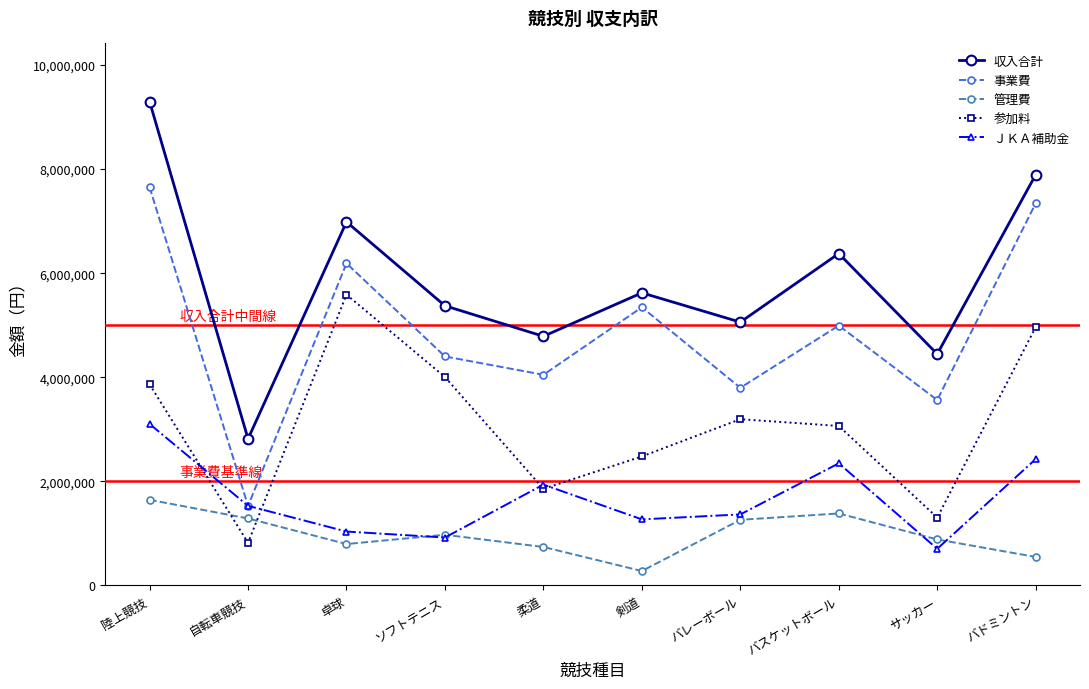

The ＪＫＡ補助金 series shows 3664218 at バドミントン. True or false?

False